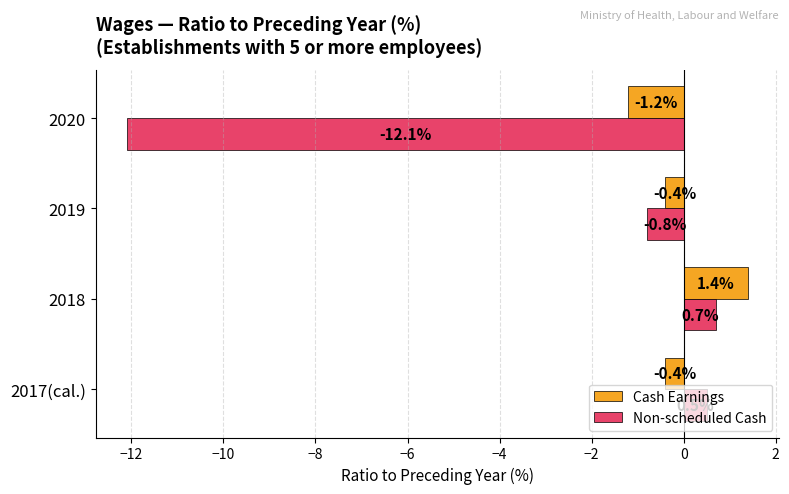

Which series has the widest spread of values?

Non-scheduled Cash